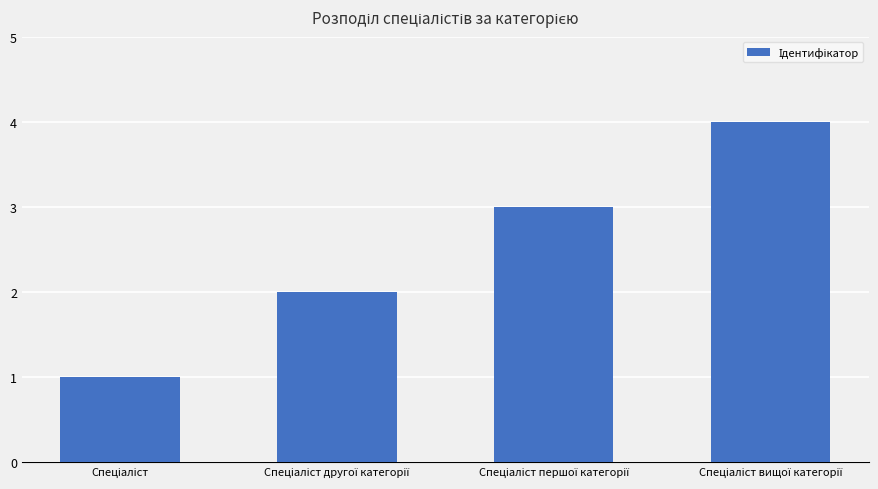

What is the sum of all values?

10